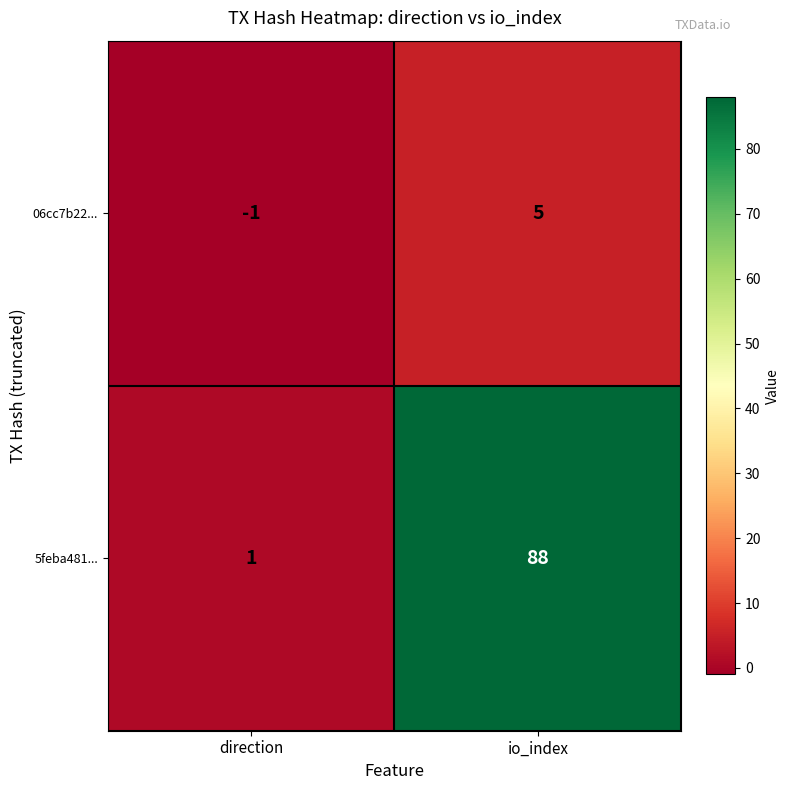

Reading left to right, list all the values displayed in this chart.

06cc7b22...: direction=-1	io_index=5
5feba481...: direction=1	io_index=88